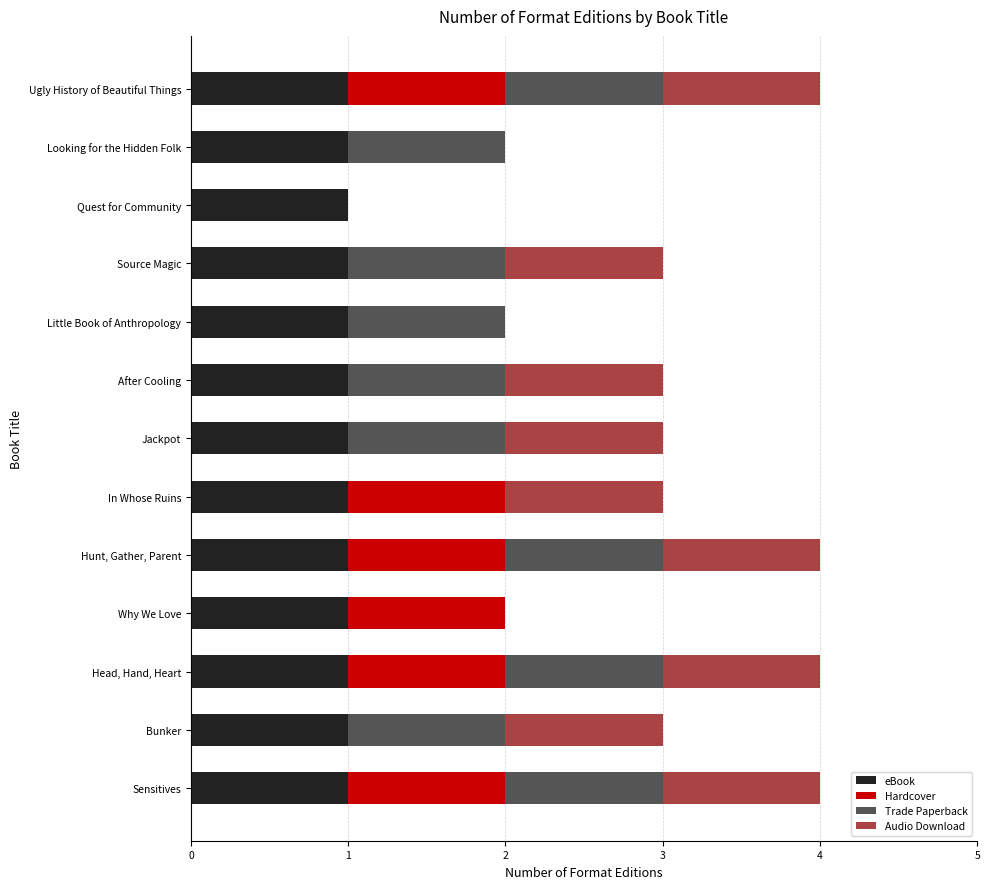

What are all the series names shown in the legend?

eBook, Hardcover, Trade Paperback, Audio Download